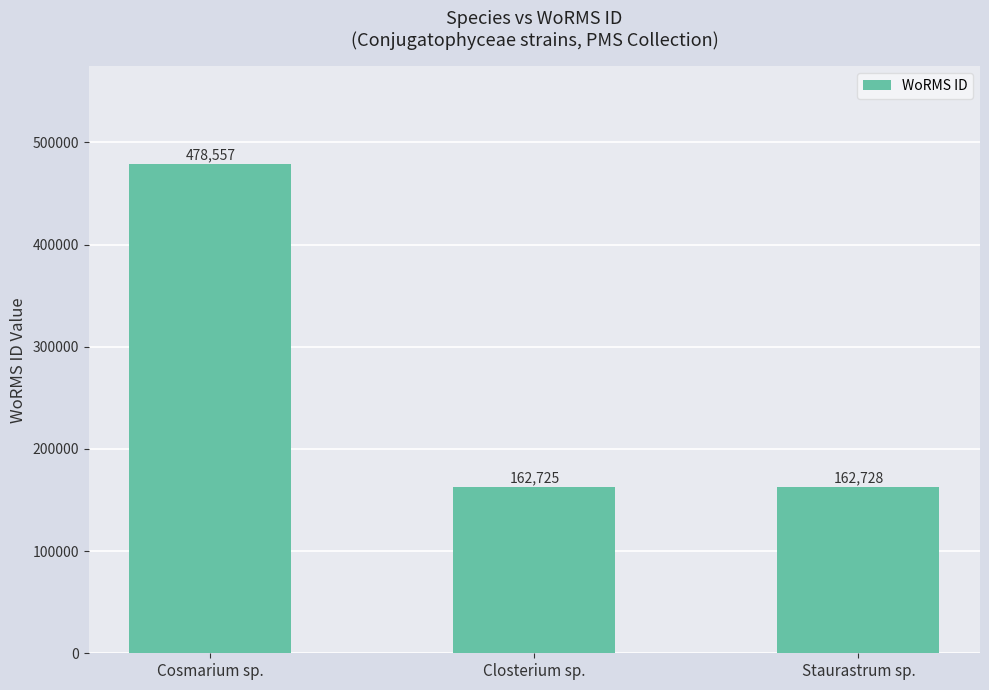

What is the maximum value shown in the chart?

478557